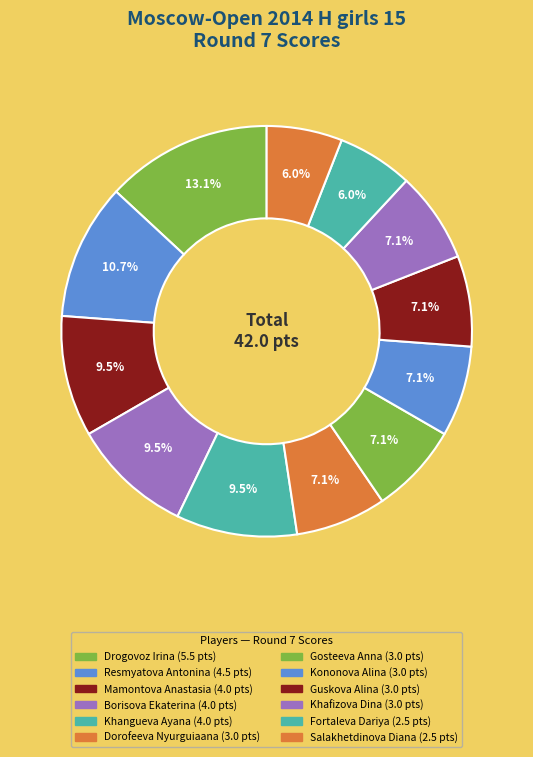

Which category has the biggest portion of the pie?

Drogovoz Irina